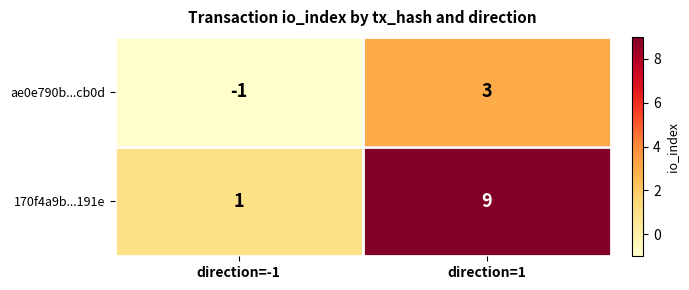

What is the approximate value of 170f4a9b...191e at direction=1?

9